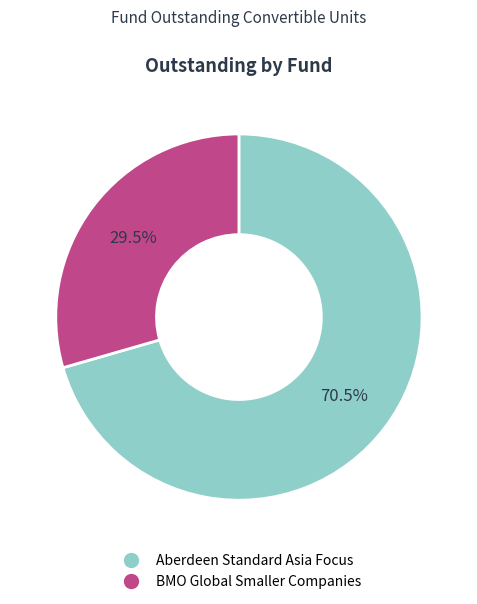

Which category has the biggest portion of the pie?

Aberdeen Standard Asia Focus